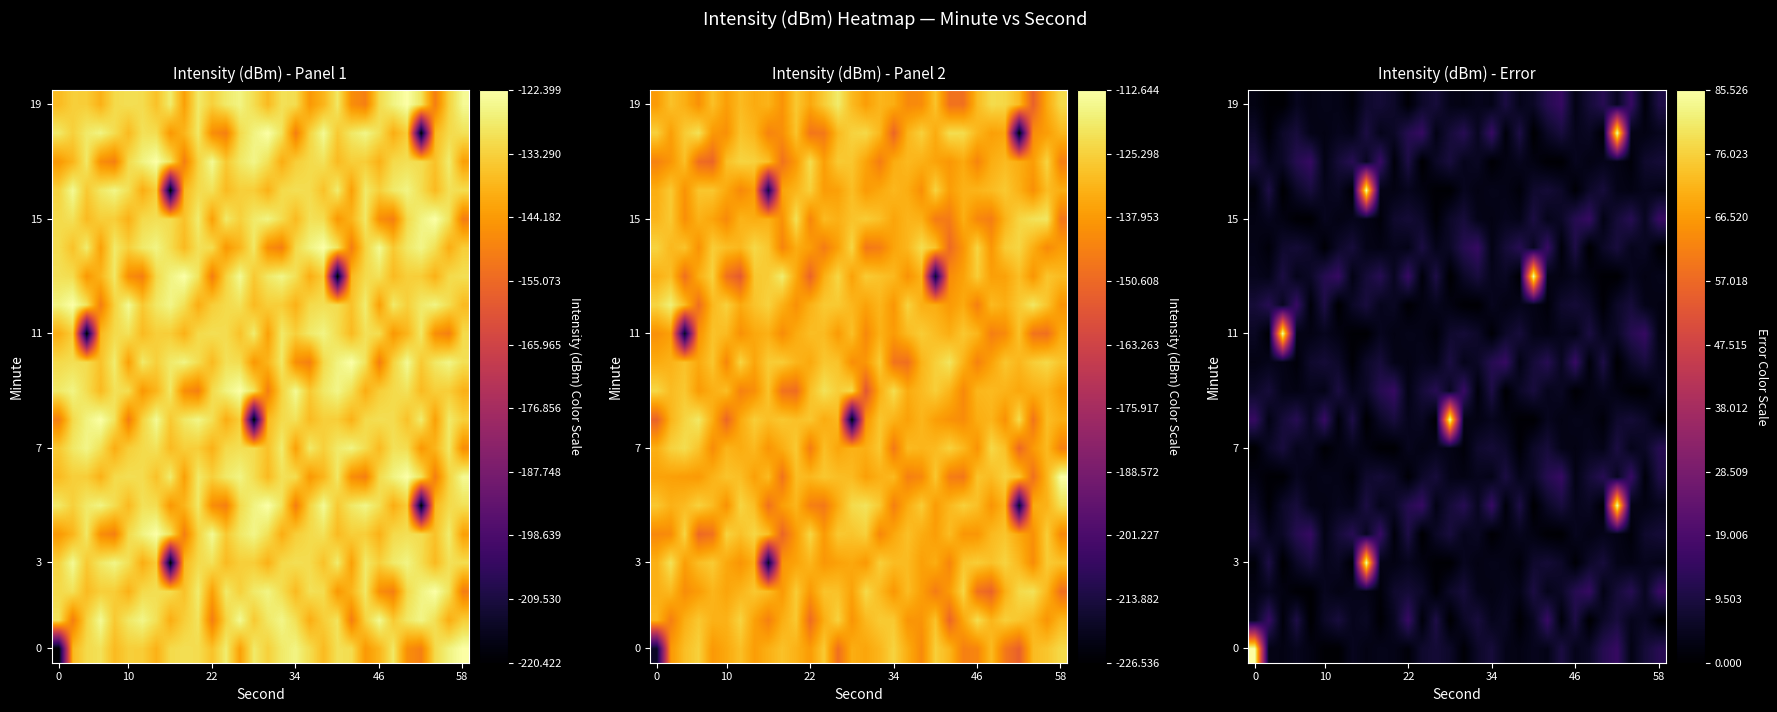

What is the spread (max minus min) of values at 46?

14.8